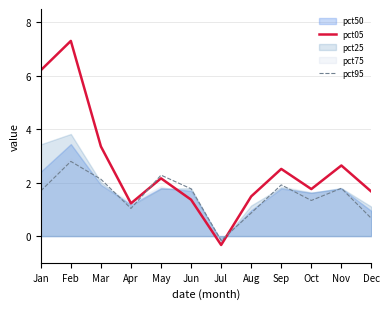

What is the difference between the maximum and minimum values in the pct05 series?

7.6